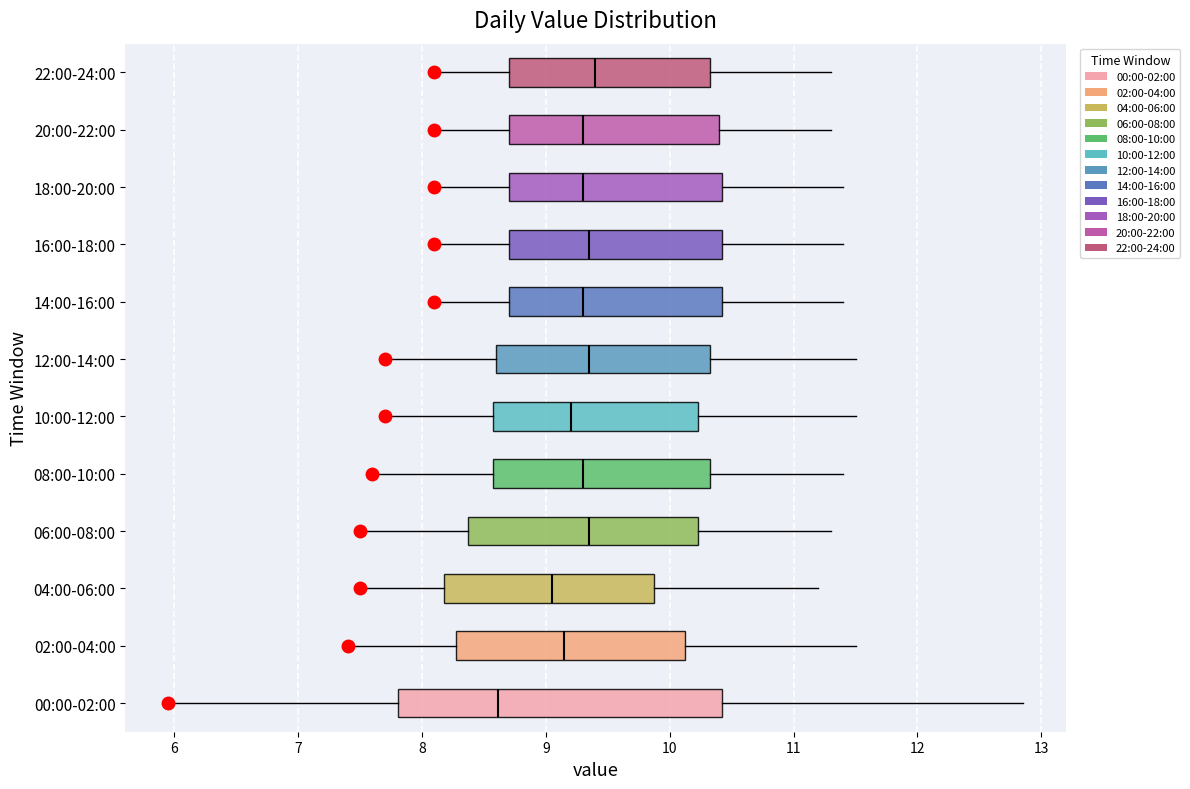

Where does the median line of the box for 14:00-16:00 sit on the x-axis? The values are not printed on the chart, so give them approximately, as read against the axis.

9.3